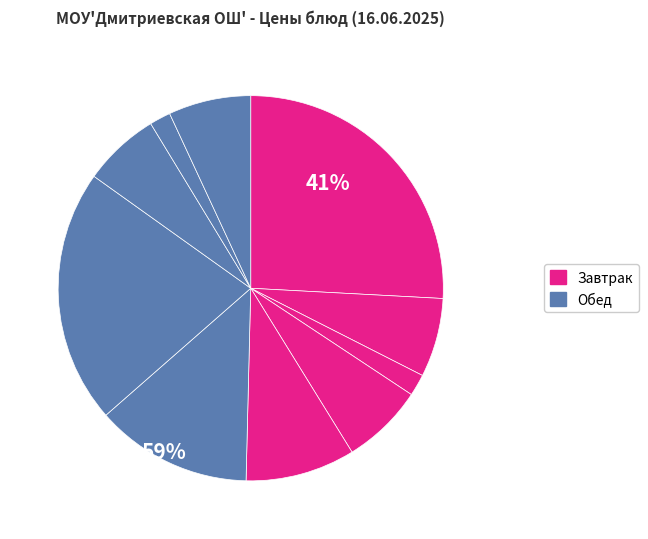

To the nearest percent, what is the average slice percentage?

10%